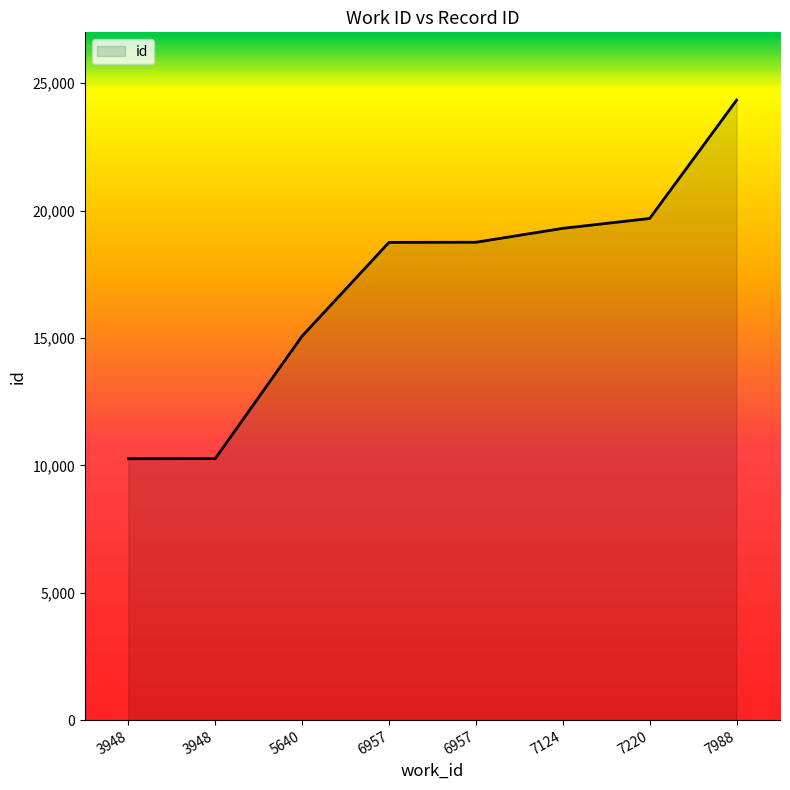

Does the chart have visible grid lines?

No